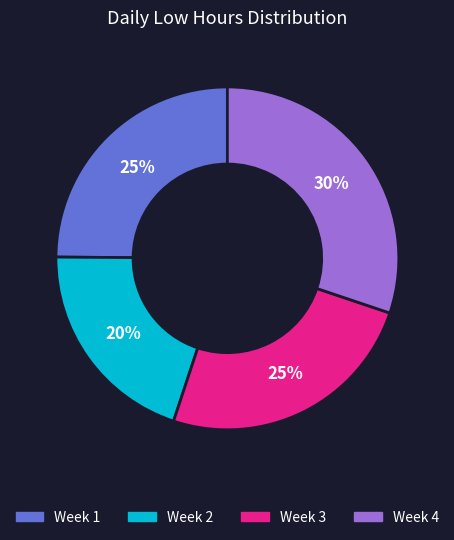

Does any single category account for the majority?

No